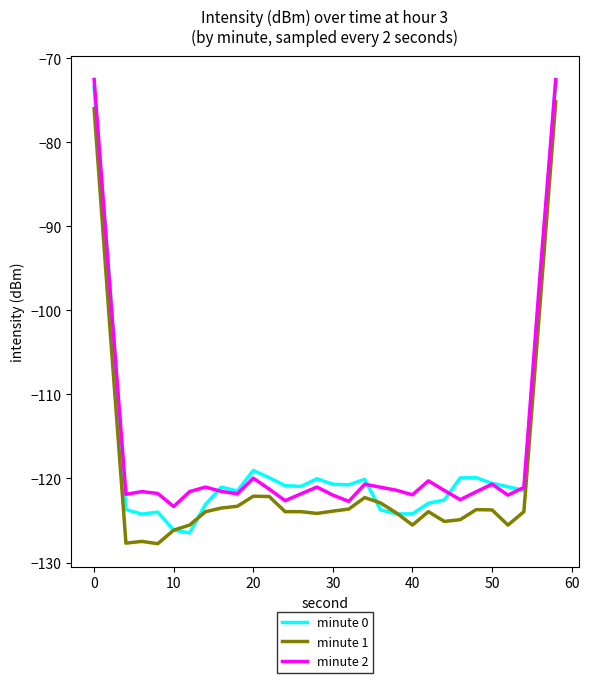

What is the maximum value for minute 1?

-75.2